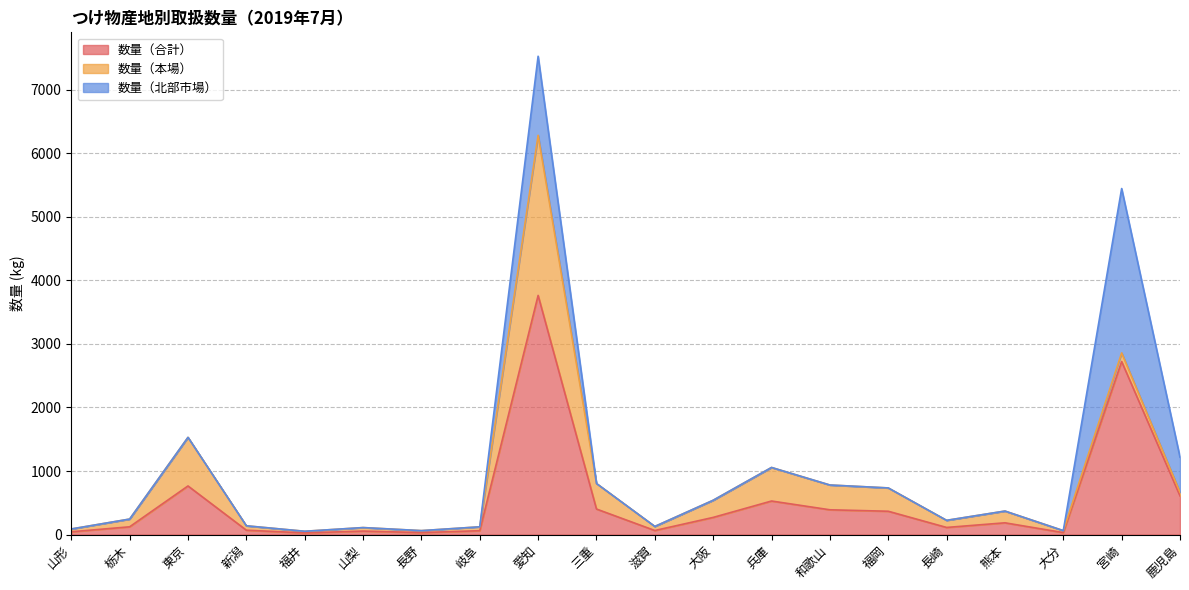

True or false: 数量（合計） has a value of 367 at 福岡.

True